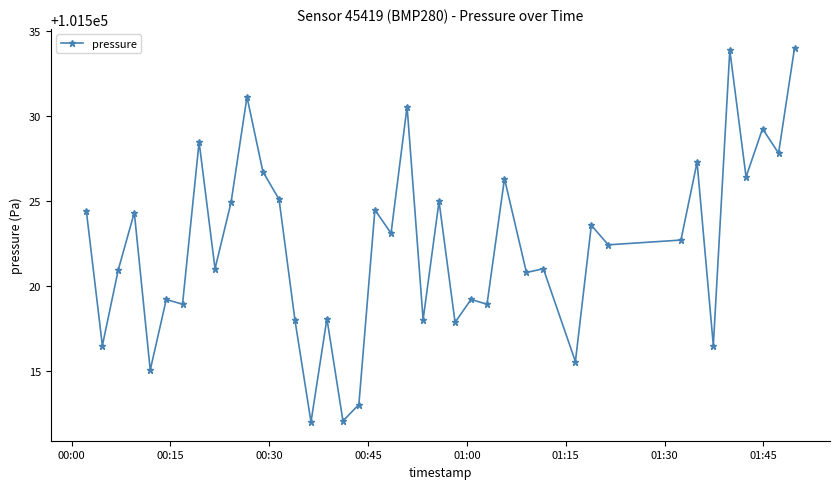

What is the difference between the maximum and minimum values?

22.1